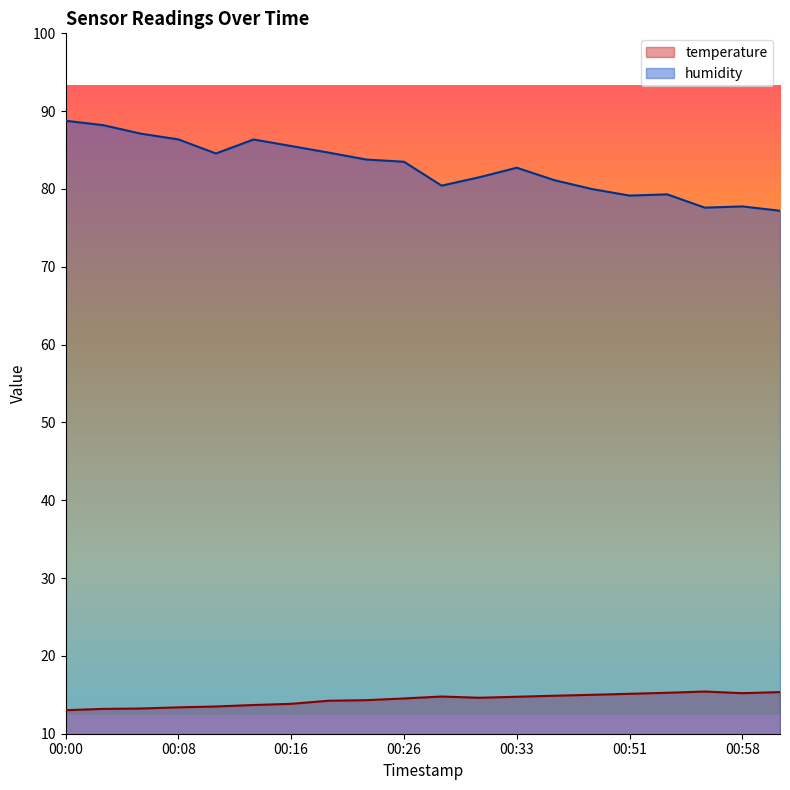

Which category has the highest value in the humidity series?

00:00